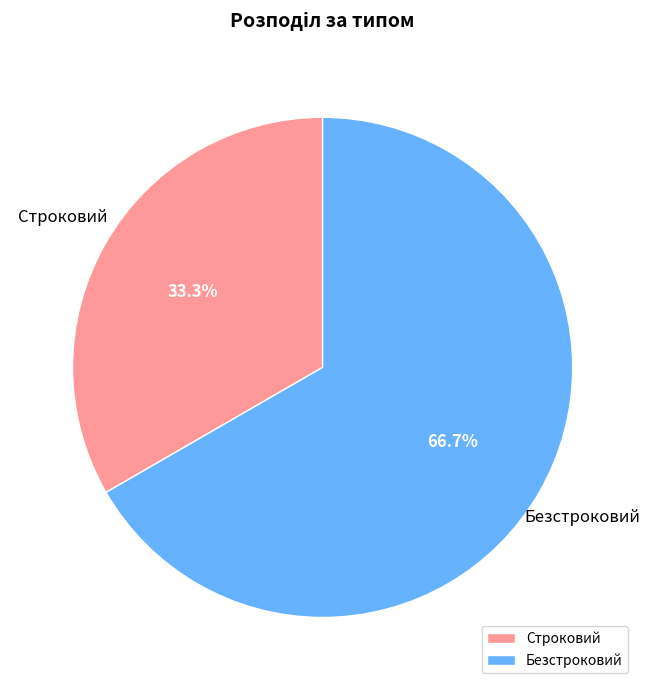

What is the largest slice in the pie chart?

Безстроковий